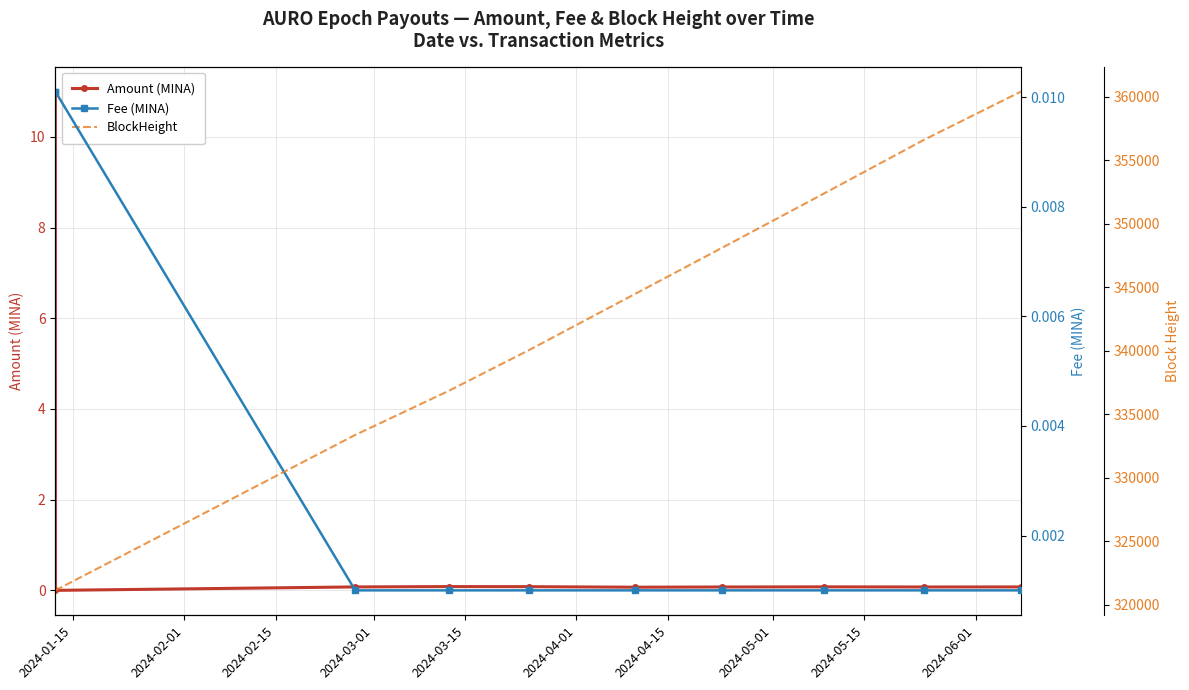

Count the number of categories in the chart.

10